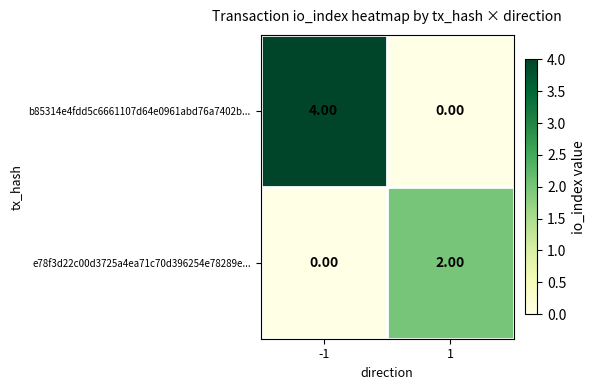

At -1, list the series in order from smallest to largest.

e78f3d22c00d3725a4ea71c70d396254e78289e..., b85314e4fdd5c6661107d64e0961abd76a7402b...